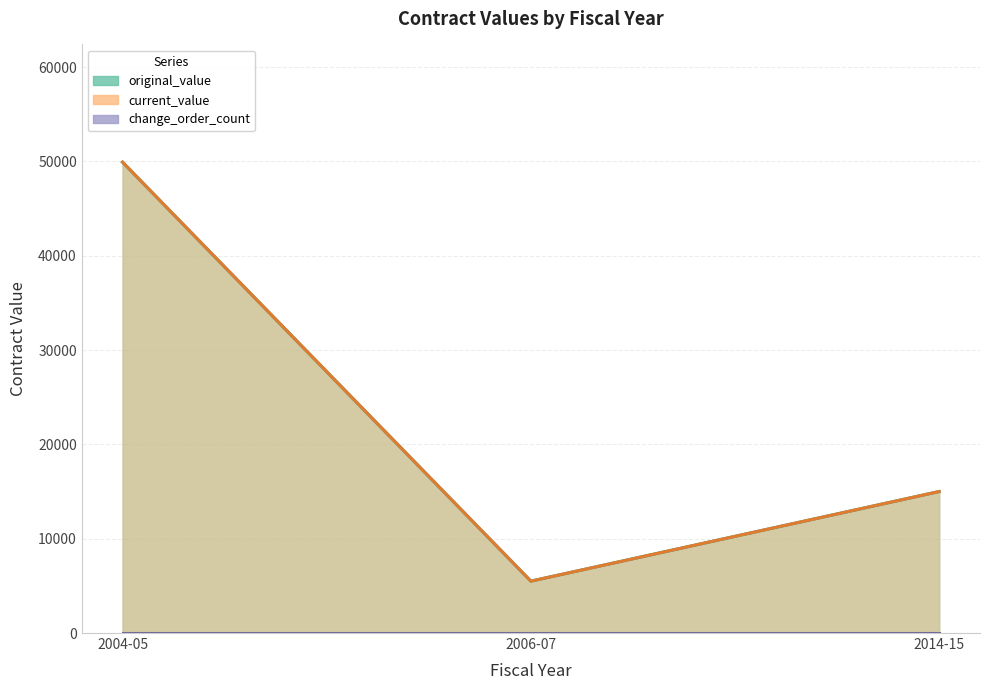

The value of original_value at 2004-05 is 68476.5. True or false?

False